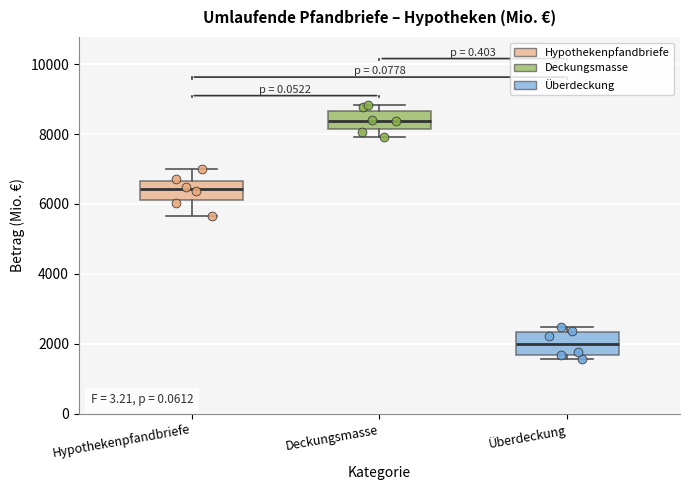

Where is the upper edge of the box for Überdeckung on the y-axis? The values are not printed on the chart, so give them approximately, as read against the axis.

2400